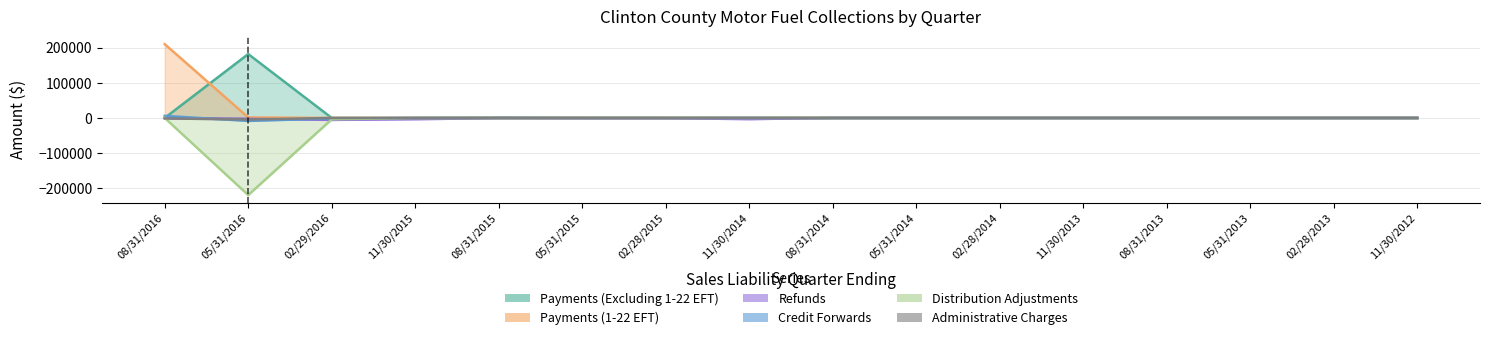

At which label is Administrative Charges closest to -2164?

08/31/2016